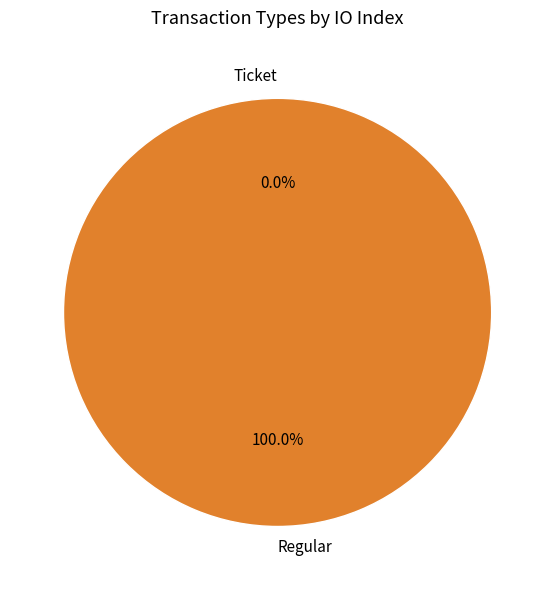

Which category has the smallest portion of the pie?

Ticket